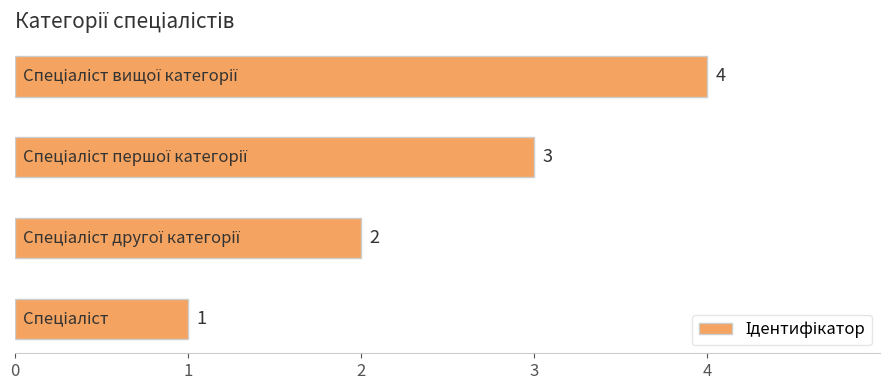

What is the smallest value displayed?

1